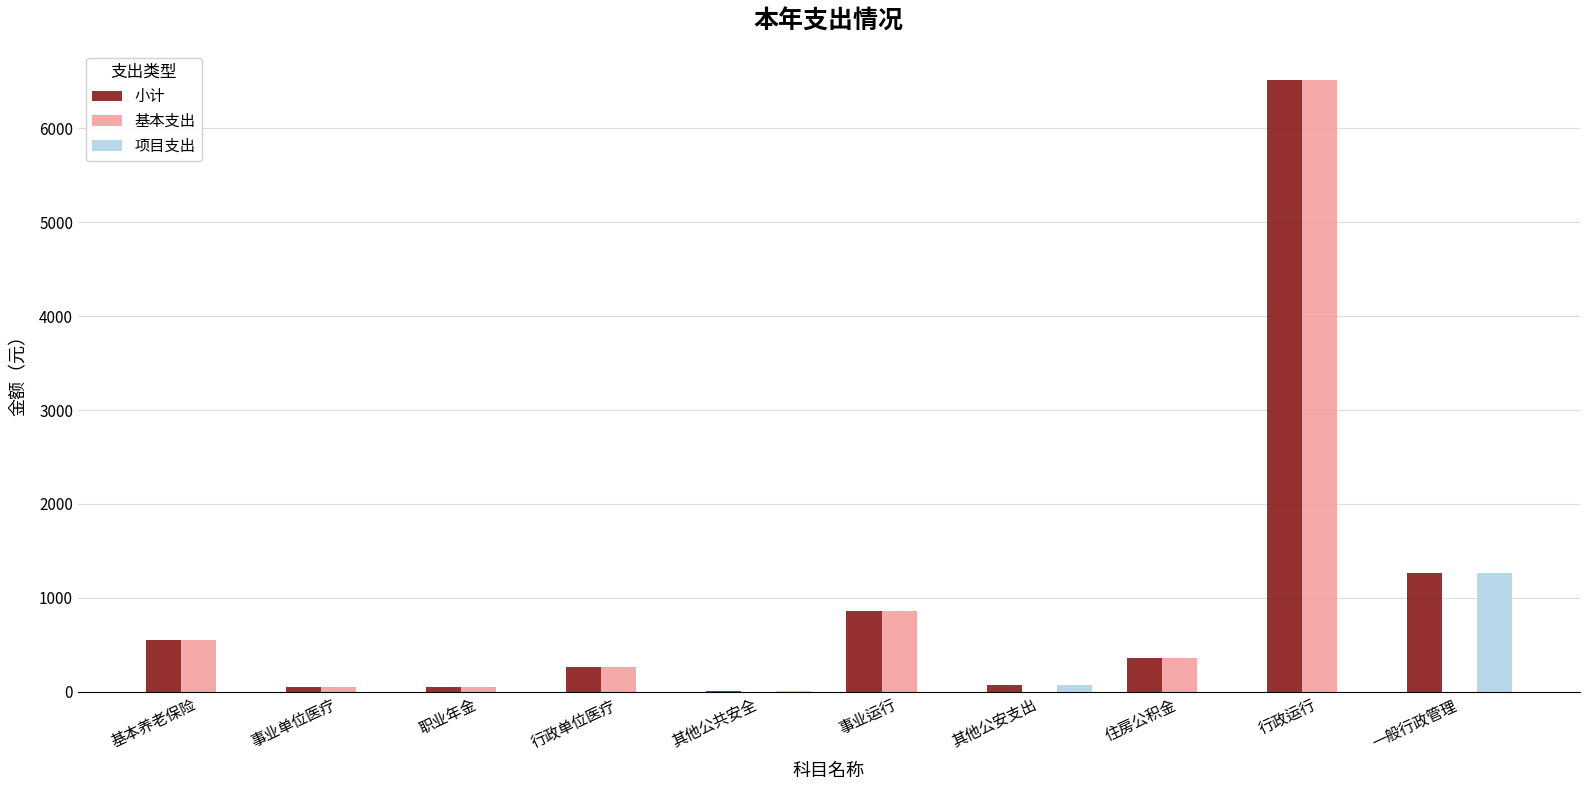

Which series has the largest range (max minus min)?

基本支出